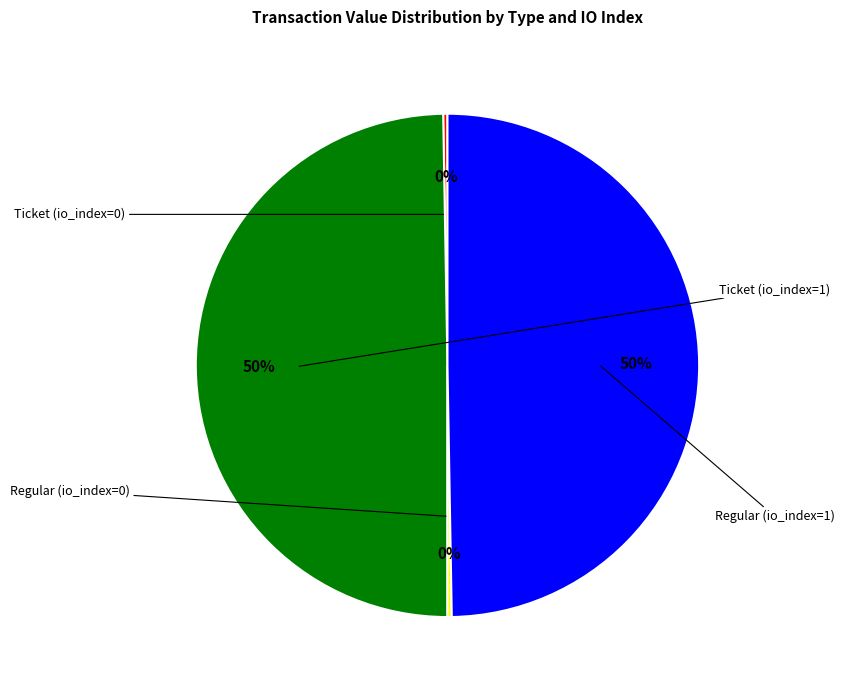

Which has a higher value, Ticket (io_index=0) or Regular (io_index=0)?

Ticket (io_index=0)